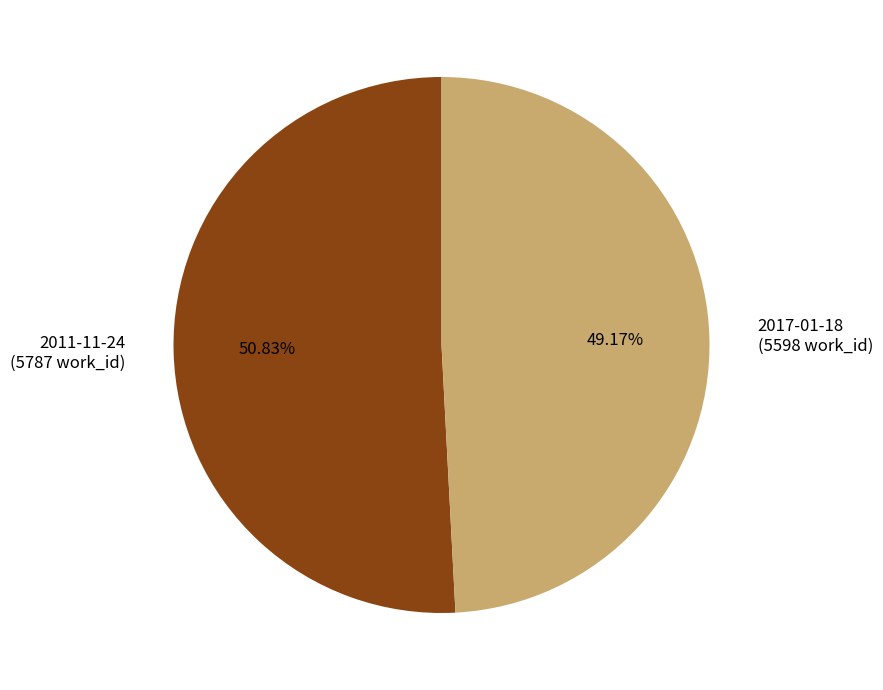

How many segments does this pie chart have?

2